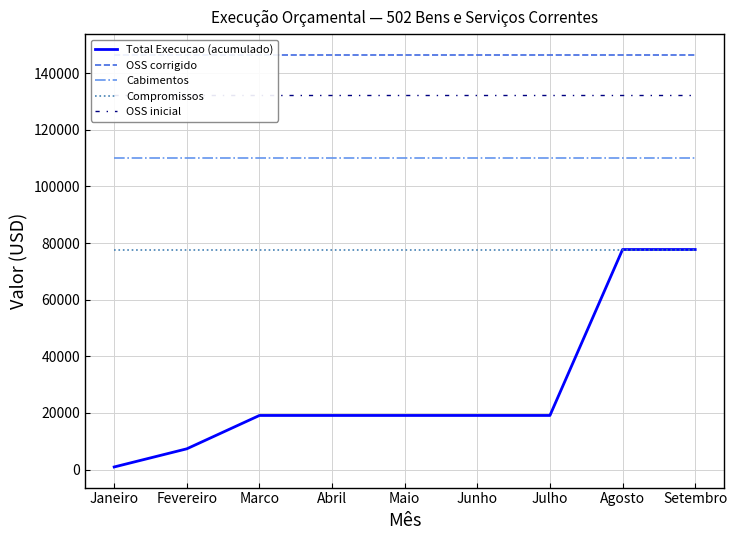

Which series has the largest total across all categories?

OSS corrigido